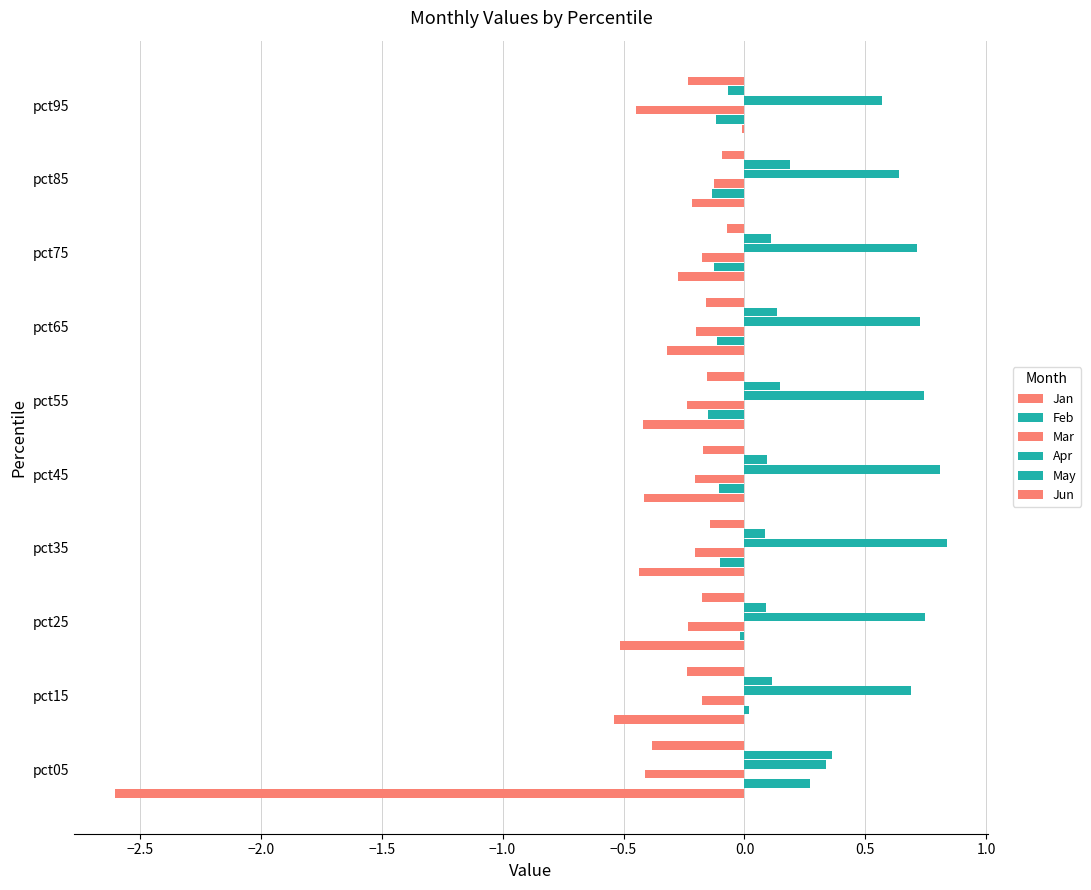

Reading left to right, transcribe all the data shown in this chart.

Jan: -2.6	-0.5	-0.5	-0.4	-0.4	-0.4	-0.3	-0.3	-0.2	-0.0
Feb: 0.3	0.0	-0.0	-0.1	-0.1	-0.2	-0.1	-0.1	-0.1	-0.1
Mar: -0.4	-0.2	-0.2	-0.2	-0.2	-0.2	-0.2	-0.2	-0.1	-0.4
Apr: 0.3	0.7	0.7	0.8	0.8	0.7	0.7	0.7	0.6	0.6
May: 0.4	0.1	0.1	0.1	0.1	0.1	0.1	0.1	0.2	-0.1
Jun: -0.4	-0.2	-0.2	-0.1	-0.2	-0.2	-0.2	-0.1	-0.1	-0.2